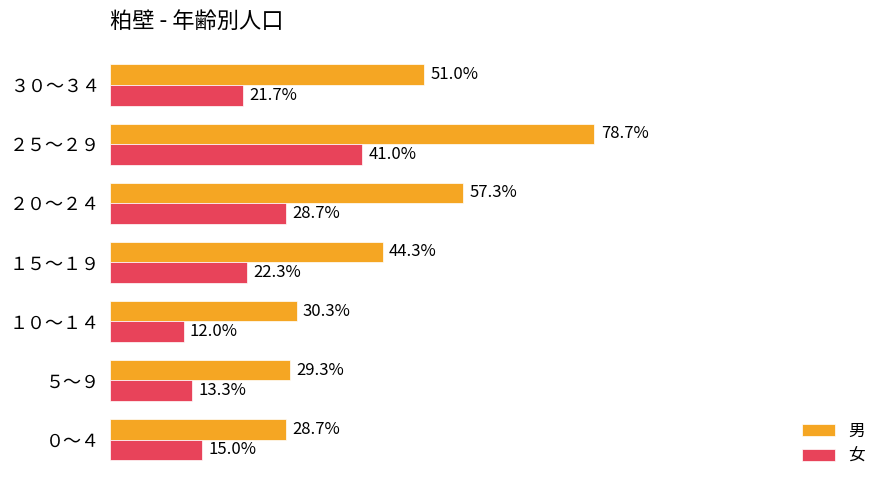

What are all the series names shown in the legend?

男, 女